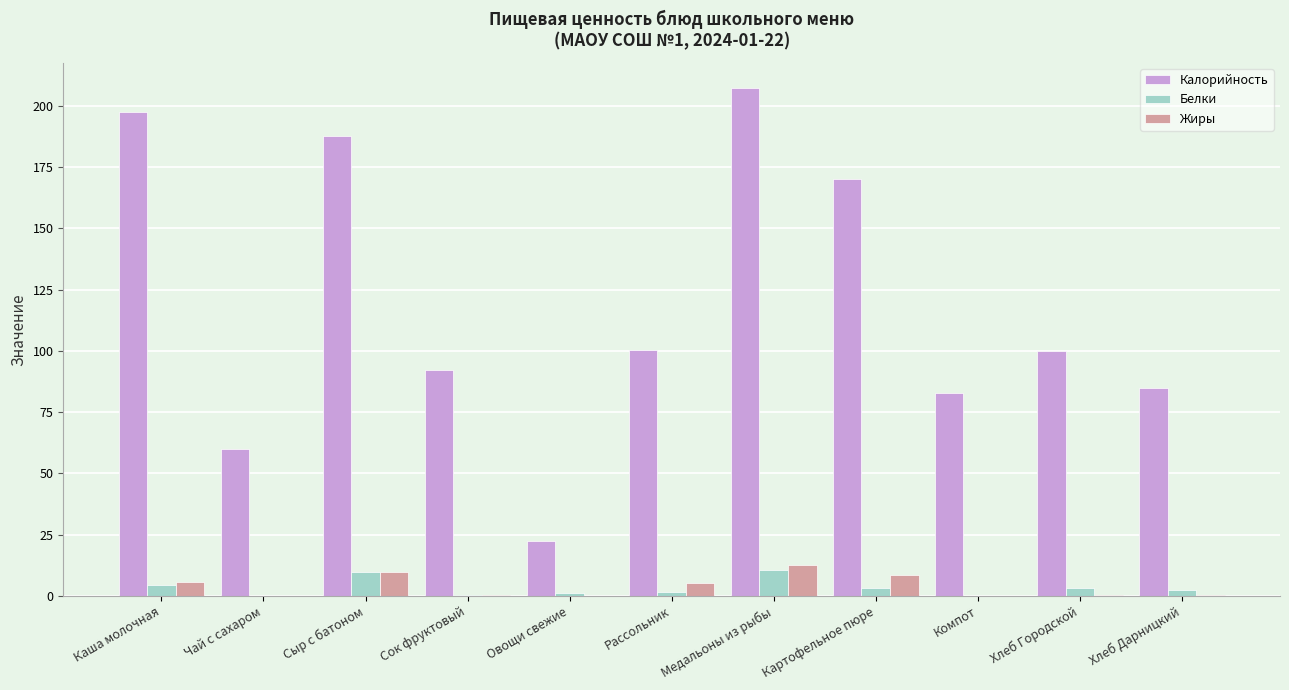

Which series has the widest spread of values?

Калорийность